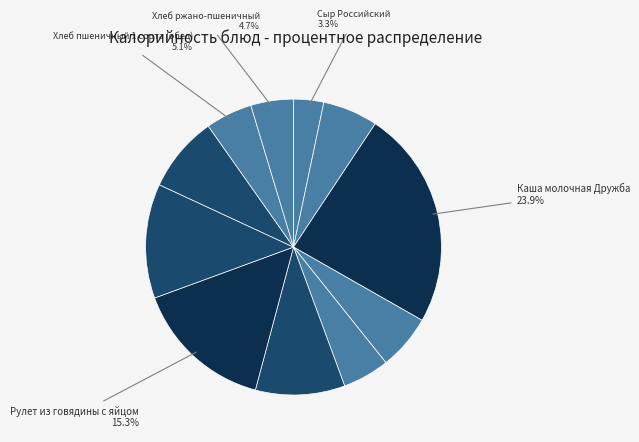

How many segments does this pie chart have?

11